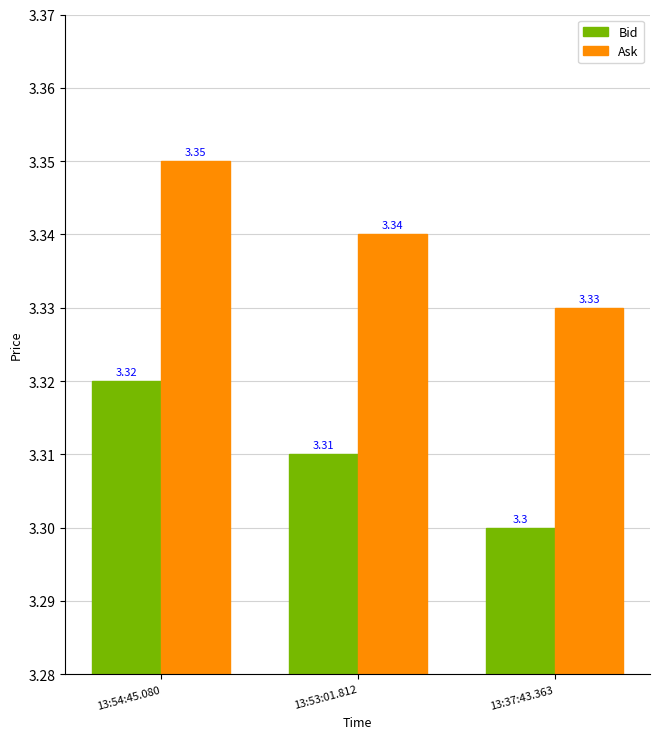

At how many categories does at least one series exceed 3?

3